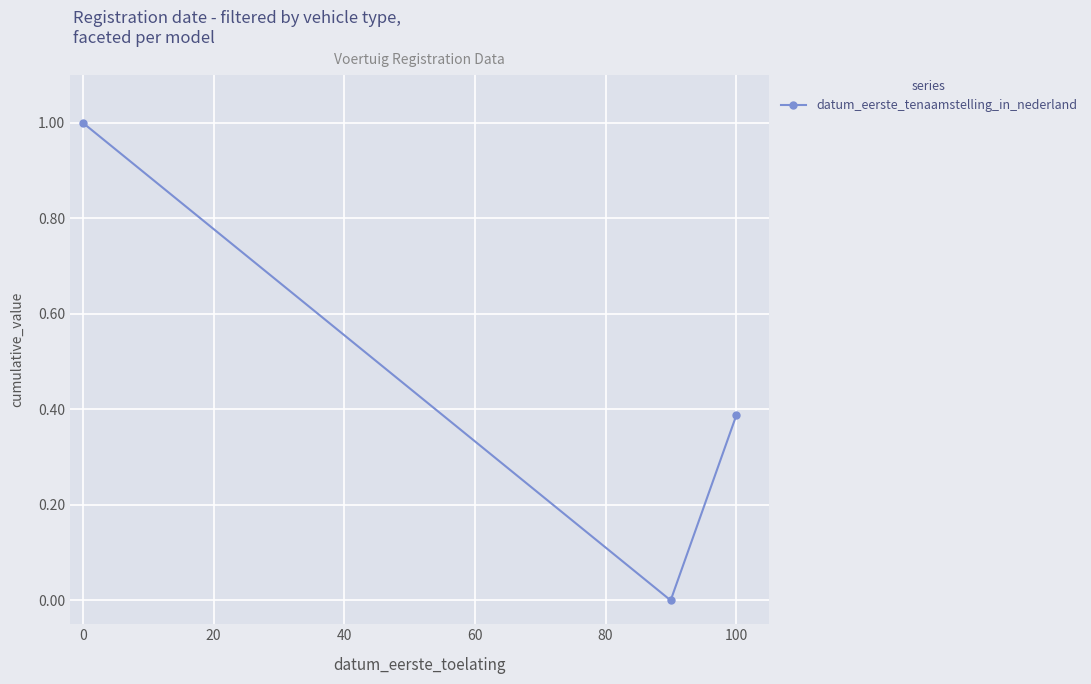

What is the sum of all values?

1.4